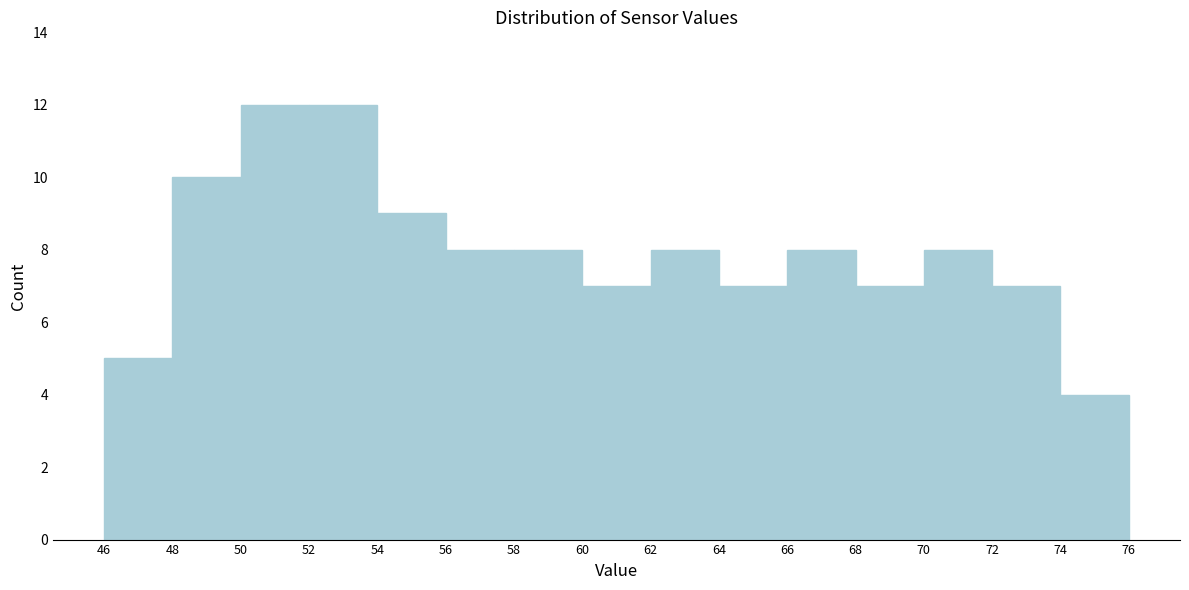

Reading left to right, transcribe this chart: for each bar, give the range it covers on the x-axis and its height. The values are not printed on the chart, so give them approximately, as read against the axis.

46 to 48: 5
48 to 50: 10
50 to 52: 12
52 to 54: 12
54 to 56: 9
56 to 58: 8
58 to 60: 8
60 to 62: 7
62 to 64: 8
64 to 66: 7
66 to 68: 8
68 to 70: 7
70 to 72: 8
72 to 74: 7
74 to 76: 4